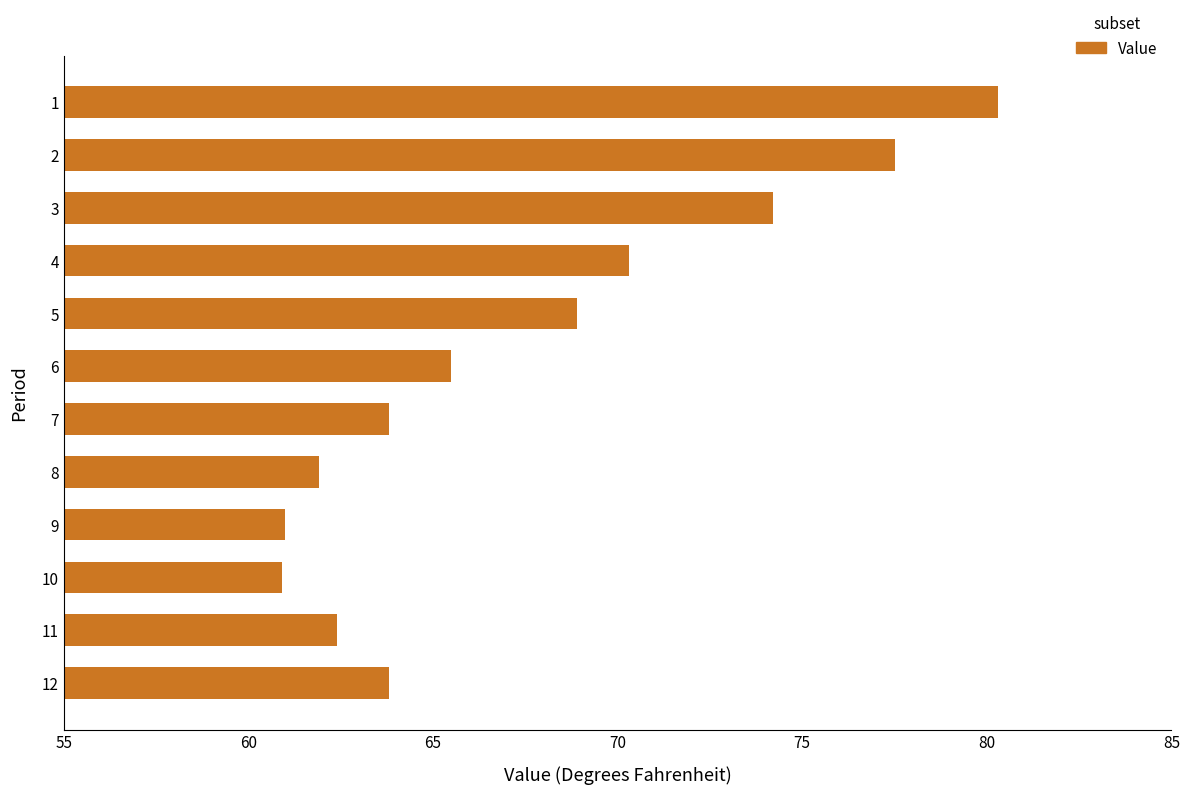

What is the greatest value displayed?

80.3